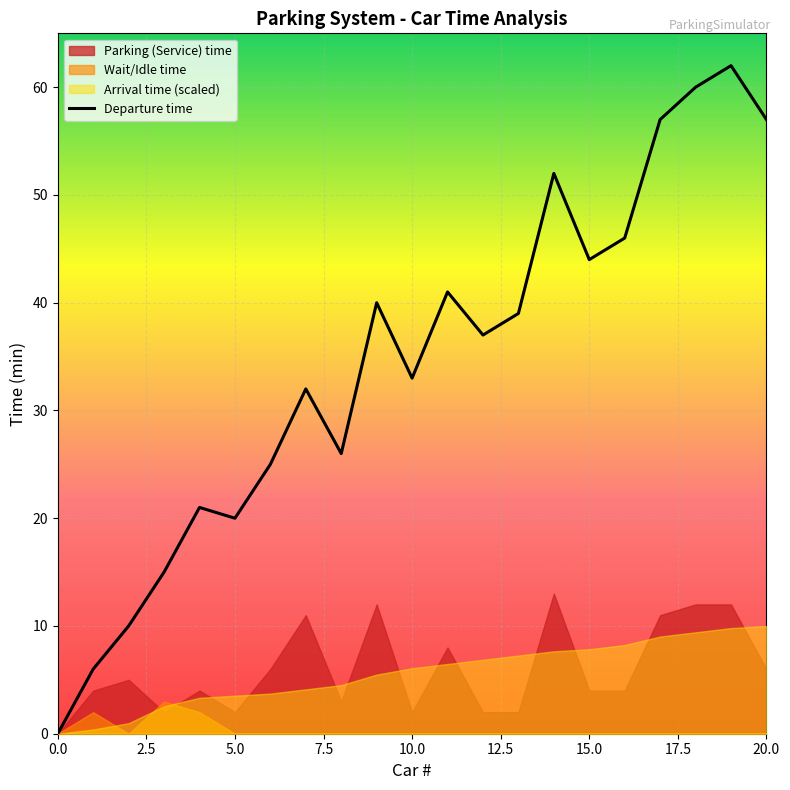

What is the maximum value for Departure time?

62